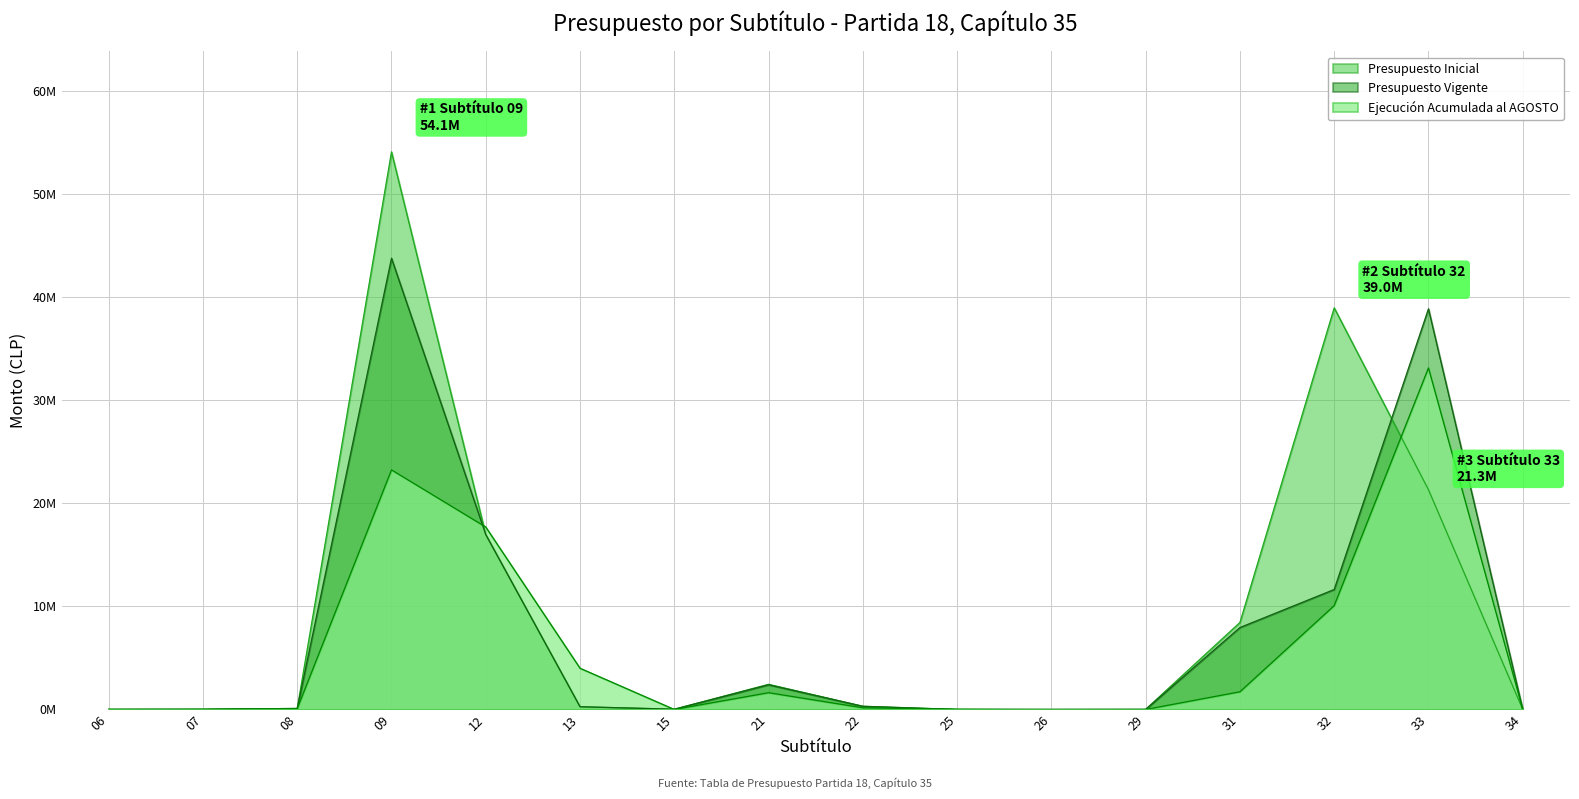

What are all the series names shown in the legend?

Presupuesto Inicial, Presupuesto Vigente, Ejecución Acumulada al AGOSTO